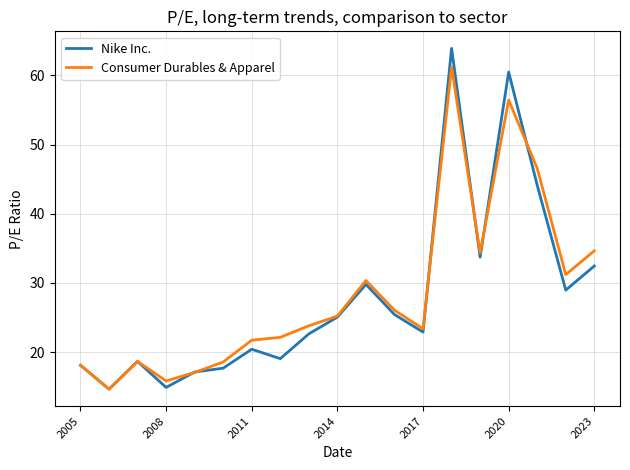

Rank the series by their average value, from lowest to highest.

Nike Inc., Consumer Durables & Apparel